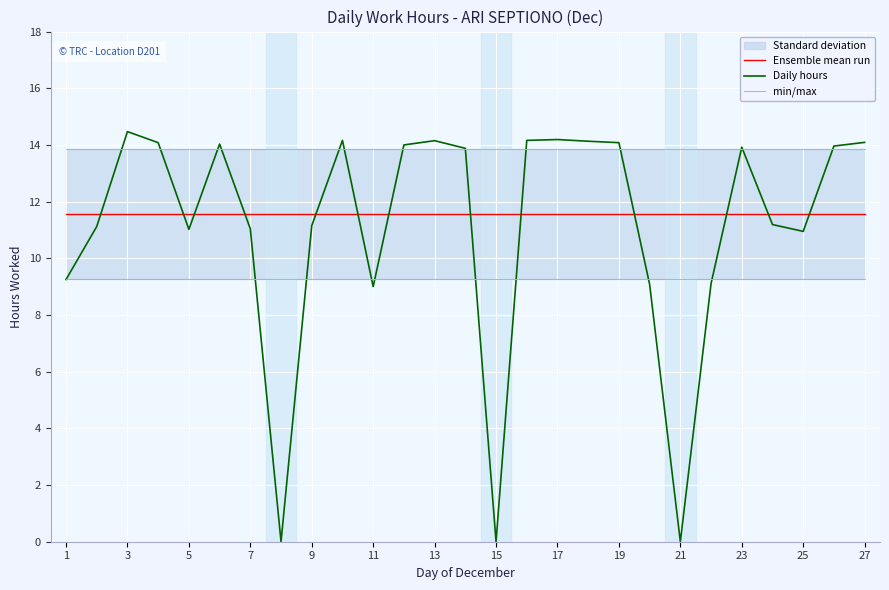

True or false: min/max has more than 1 points higher than both neighbors.

False